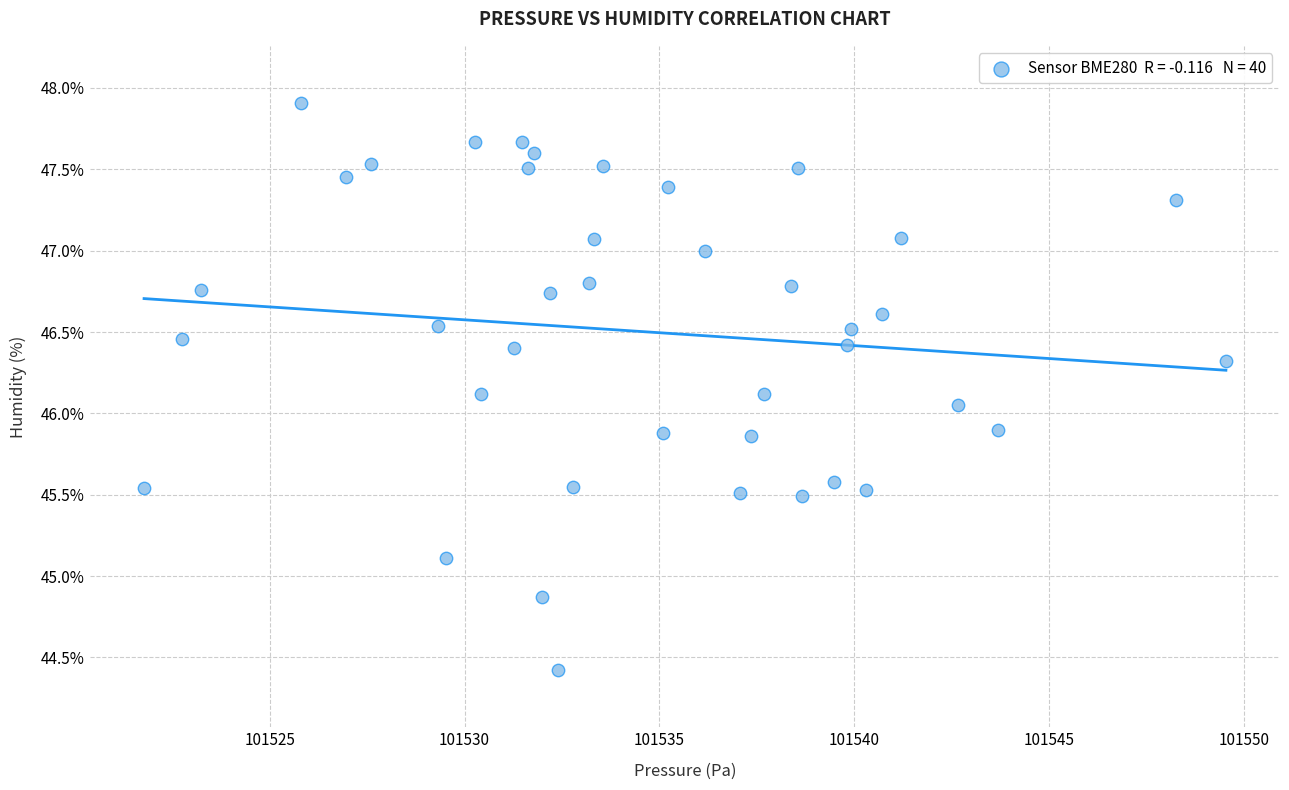

What is the range of Y values (max minus min)?

3.5